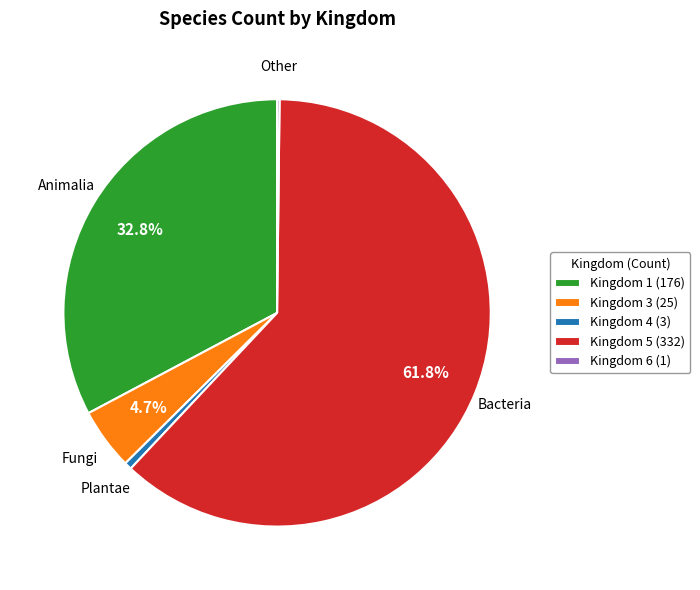

Is the sum of Kingdom 4 (3) and Kingdom 3 (25) greater than half?

No